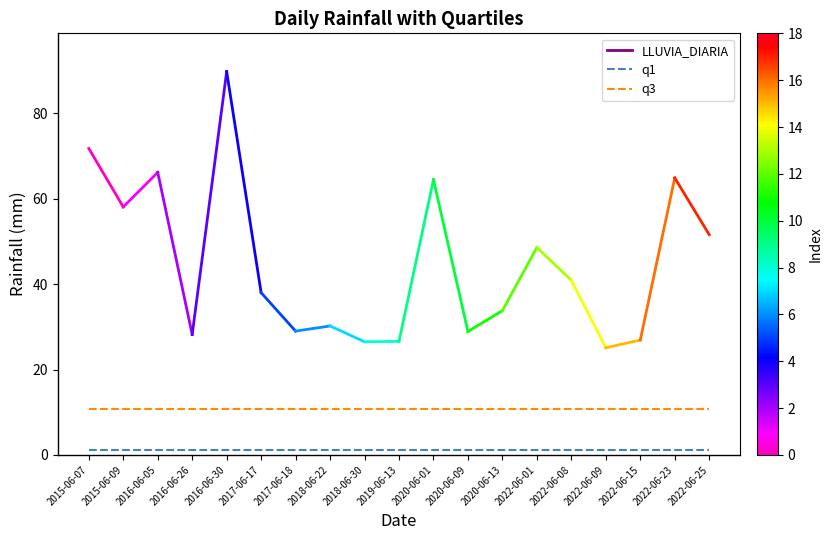

The value of q3 at 2017-06-18 is 10.7. True or false?

True